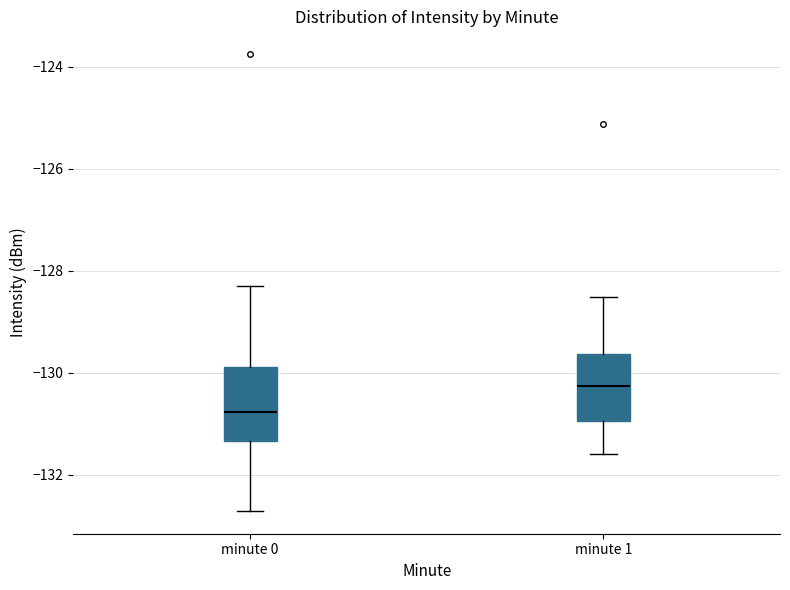

Which box has the highest median line?

minute 1